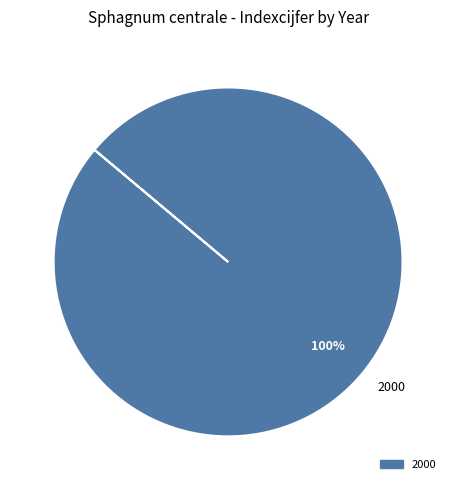

Is there any slice that represents more than half of the pie?

Yes